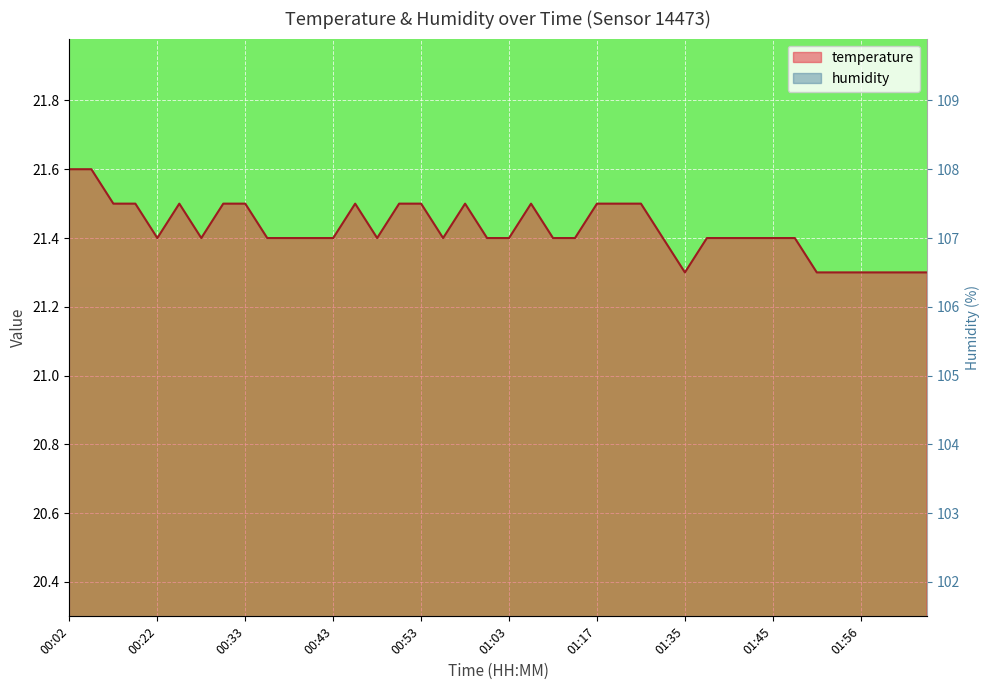

Is it true that the value at 00:05 is 34.0?

False